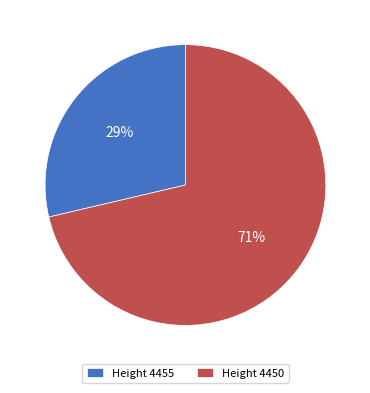

Is there a majority slice in this chart?

Yes